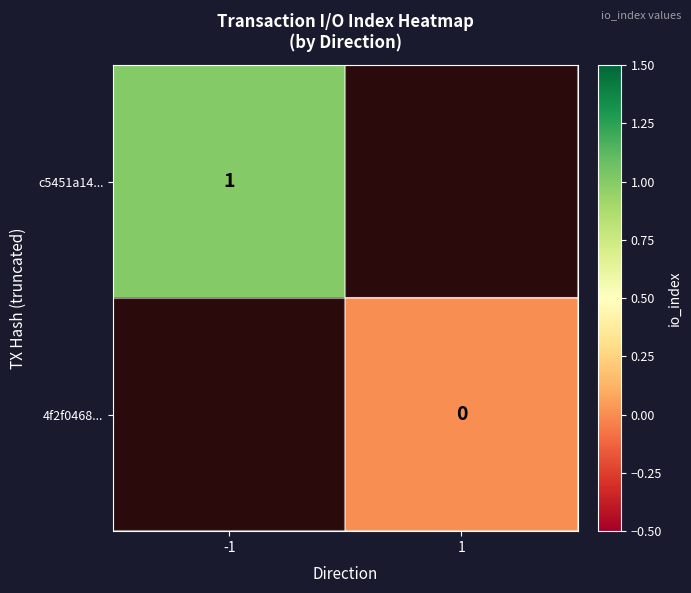

Is it true that c5451a14... equals 1 at -1?

True